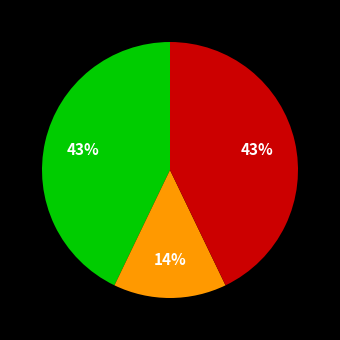

Does any single category account for the majority?

No